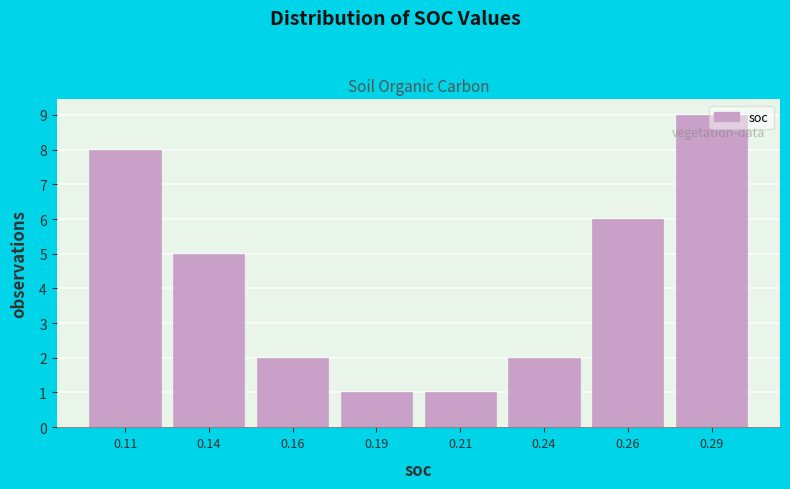

What is the difference between the maximum and minimum values?

8